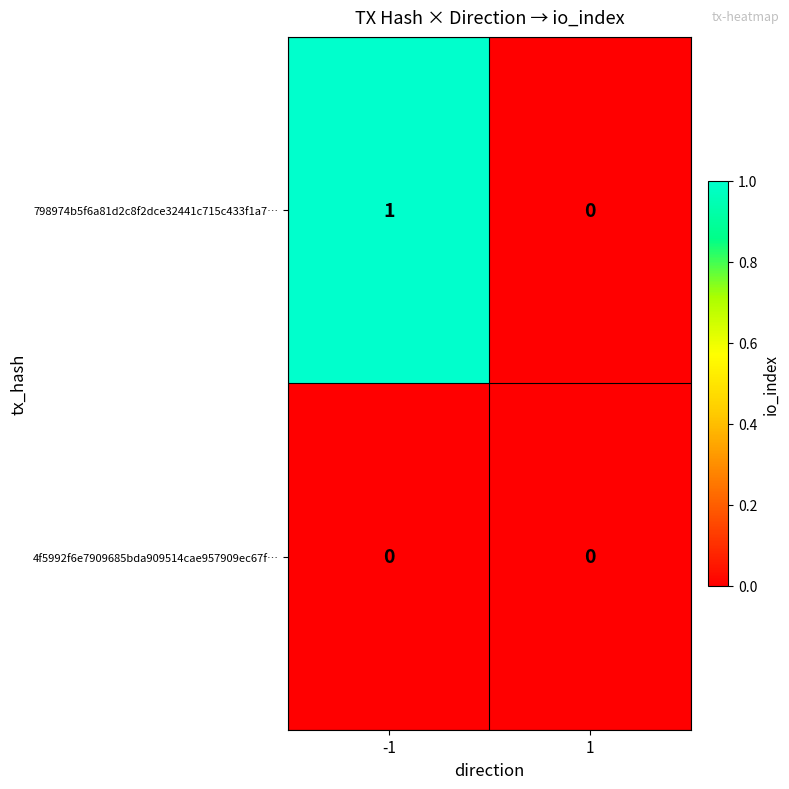

The value of 798974b5f6a81d2c8f2dce32441c715c433f1a7… at -1 is 1. True or false?

True